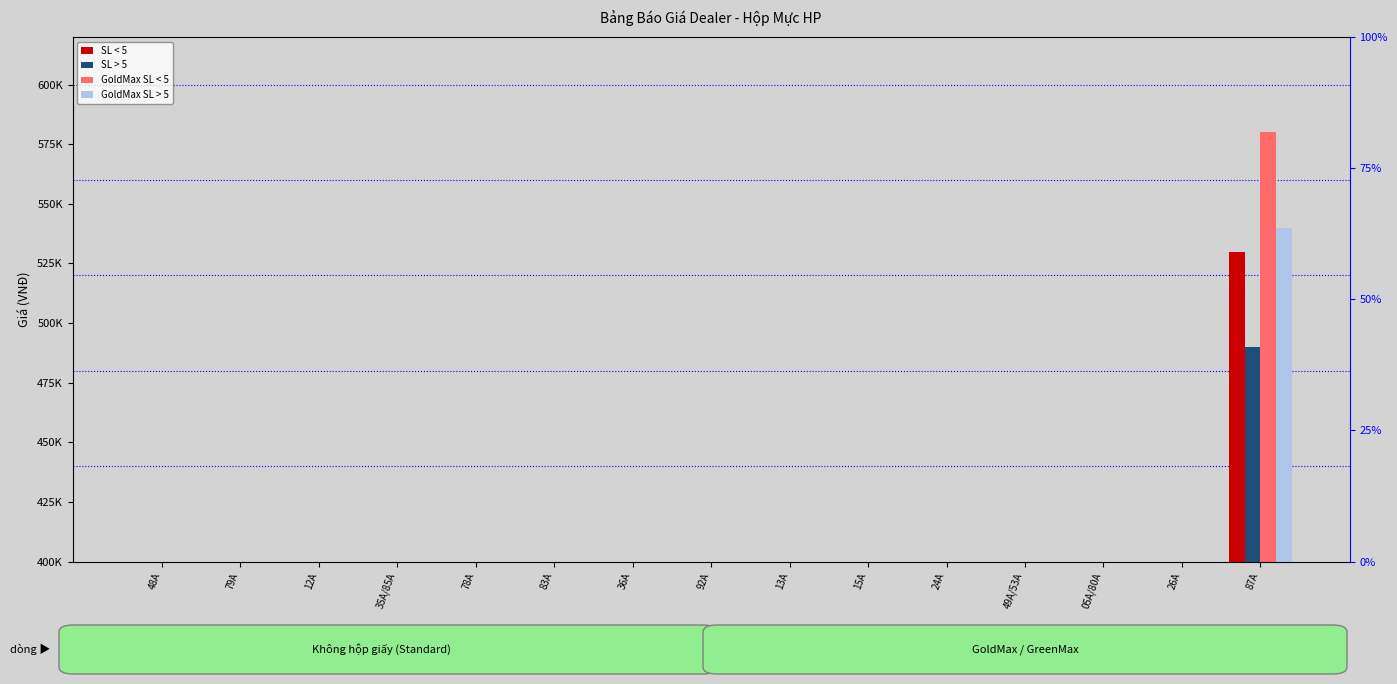

What is the label of the 5th bar from the right?

24A